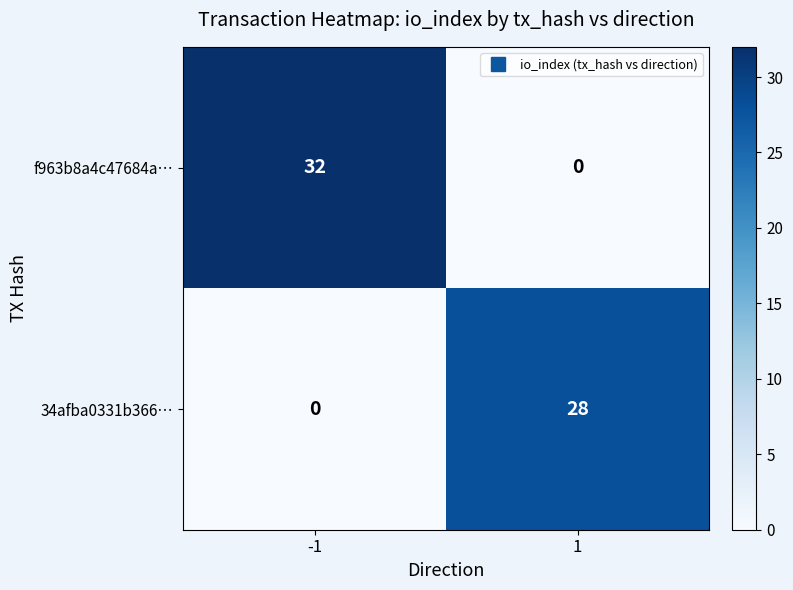

Reading right to left, what are all the values shown in this chart?

f963b8a4c47684a…: 0	32
34afba0331b366…: 28	0